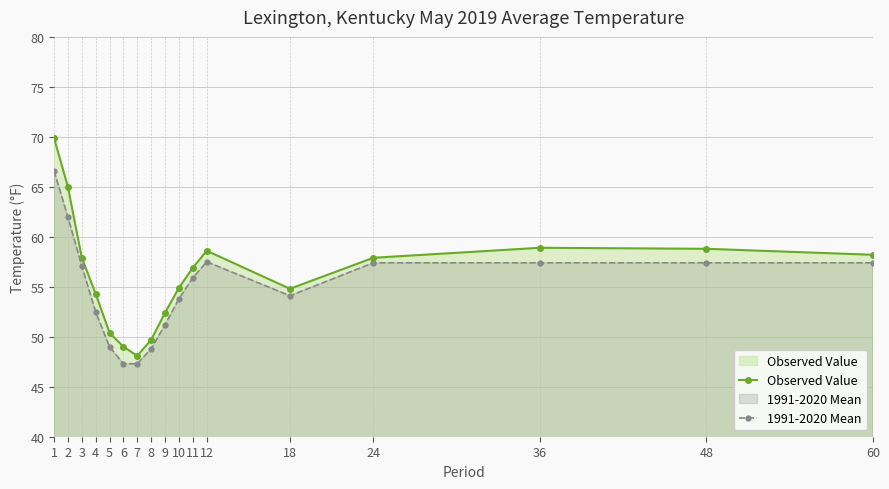

How many values in the 1991-2020 Mean series exceed 55?

9